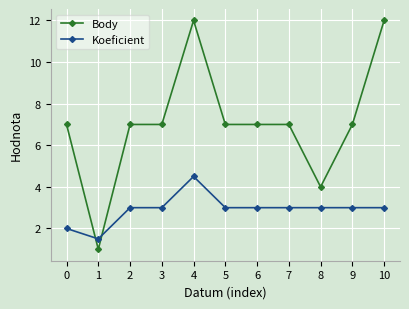

What are all the series names shown in the legend?

Body, Koeficient